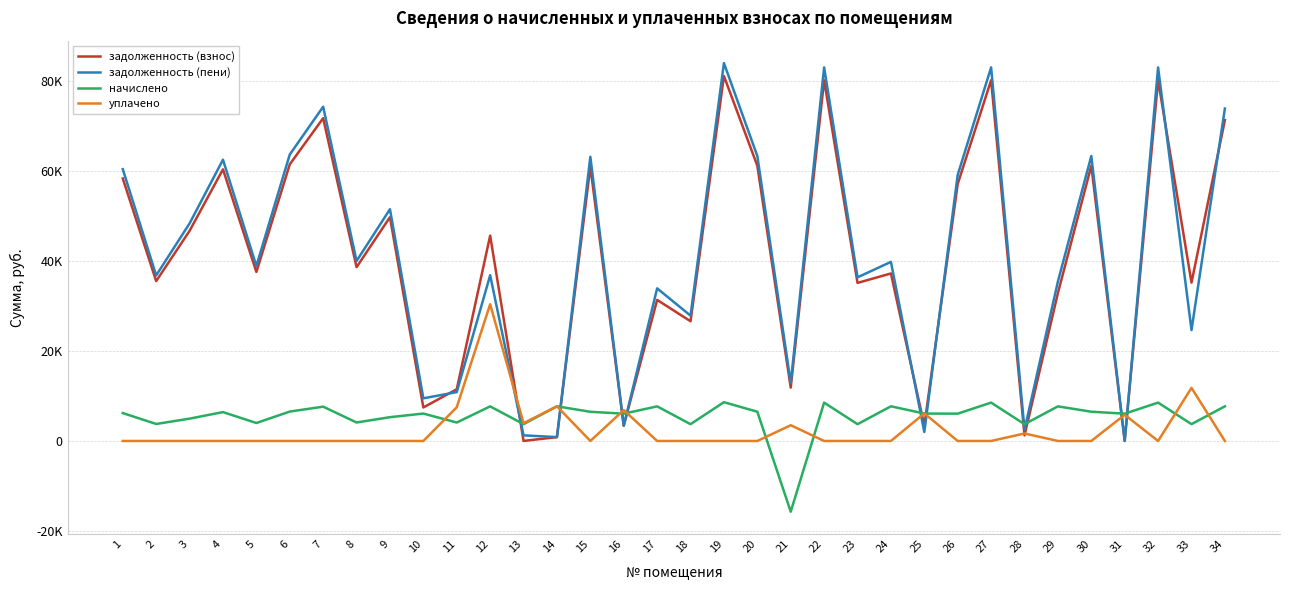

Between 2 and 34, which is larger?

34